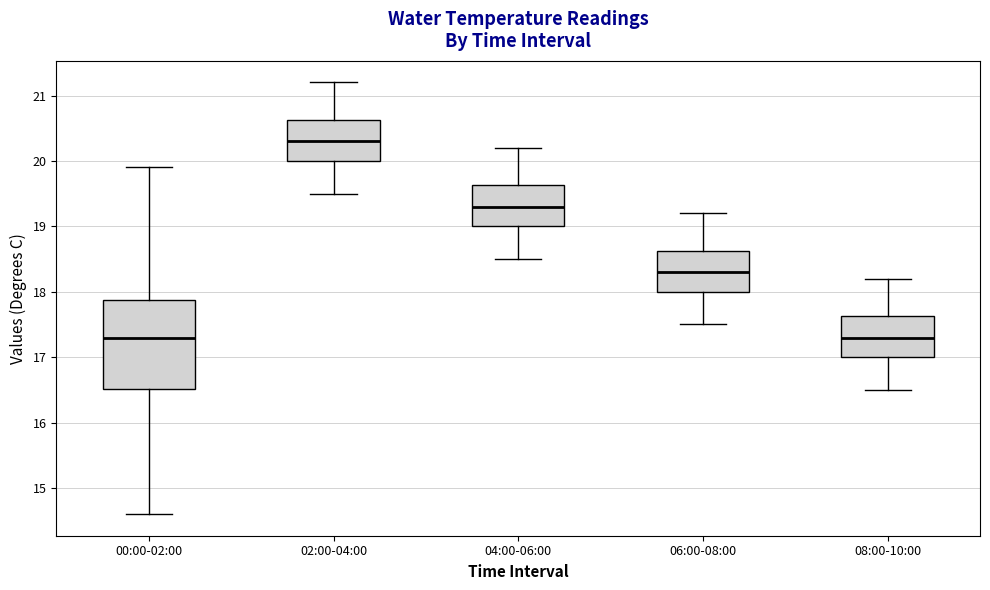

Reading left to right, read every box against the y-axis: the position of its median line, the range the box covers, and the ends of its whiskers. The values are not printed on the chart, so give them approximately, as read against the axis.

00:00-02:00: median 17.3, box 16.5 to 17.9, whiskers 14.6 to 19.9
02:00-04:00: median 20.3, box 20.0 to 20.6, whiskers 19.5 to 21.2
04:00-06:00: median 19.3, box 19.0 to 19.6, whiskers 18.5 to 20.2
06:00-08:00: median 18.3, box 18.0 to 18.6, whiskers 17.5 to 19.2
08:00-10:00: median 17.3, box 17.0 to 17.6, whiskers 16.5 to 18.2